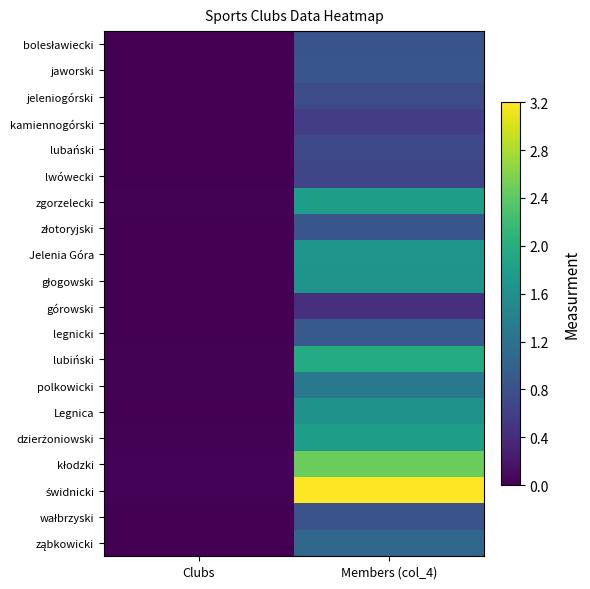

Between Members (col_4) and Clubs, which is larger?

Members (col_4)